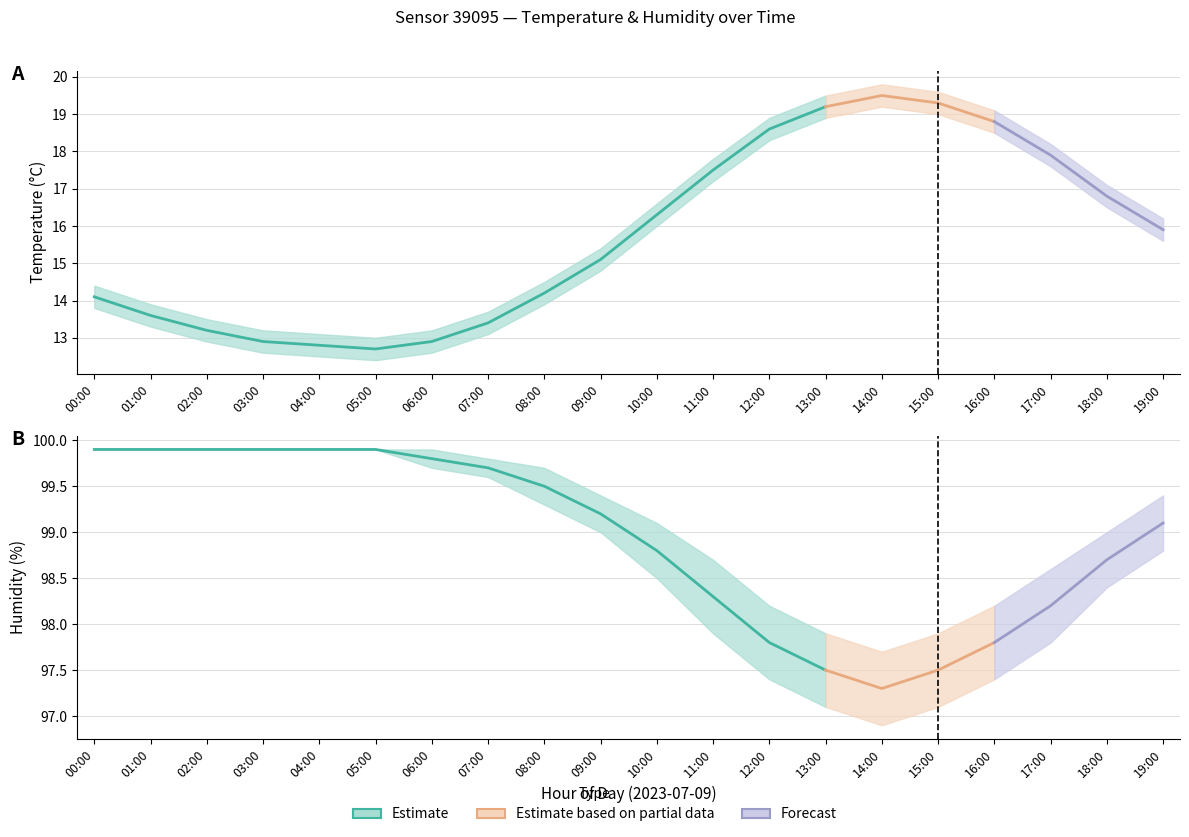

Is it true that temperature equals 33.0 at 13:00?

False